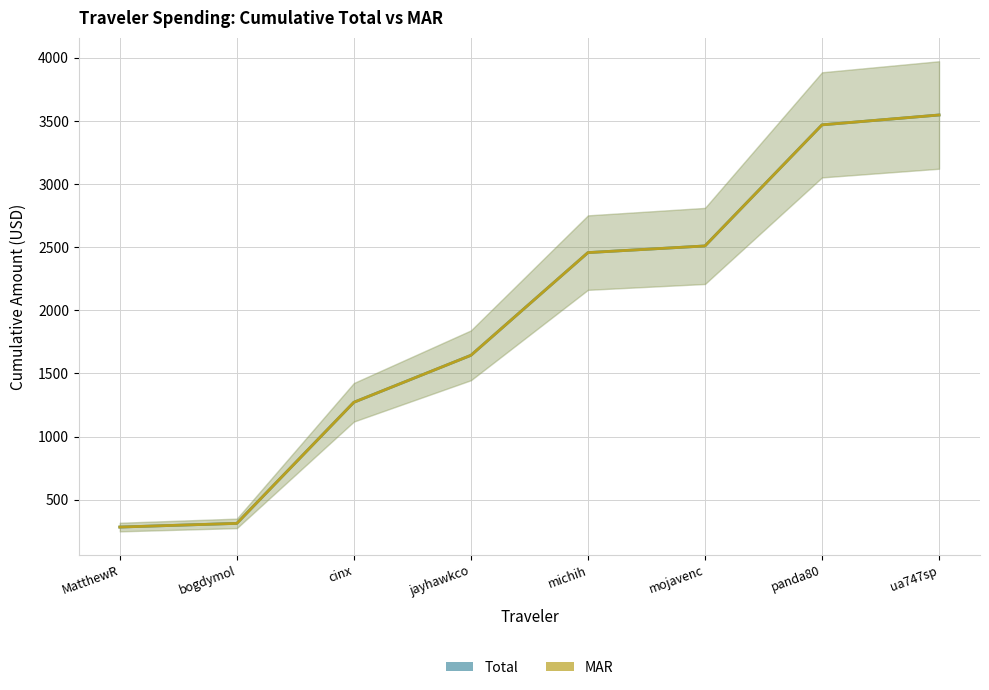

Reading left to right, transcribe all the data shown in this chart.

Total: MatthewR=283.5	bogdymol=312.7	cinx=1271.7	jayhawkco=1643.7	michih=2457.2	mojavenc=2509.9	panda80=3469.0	ua747sp=3547.0
MAR: MatthewR=283.5	bogdymol=312.7	cinx=1271.7	jayhawkco=1643.7	michih=2457.2	mojavenc=2509.9	panda80=3469.0	ua747sp=3547.0